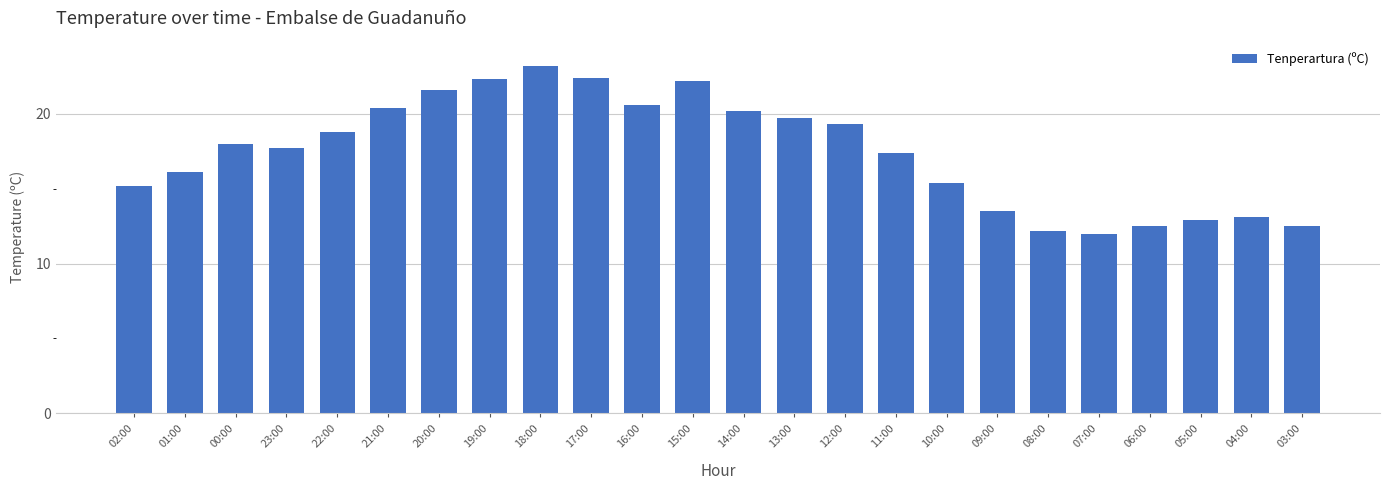

Reading right to left, what are all the values shown in this chart?

12.5	13.1	12.9	12.5	12.0	12.2	13.5	15.4	17.4	19.3	19.7	20.2	22.2	20.6	22.4	23.2	22.3	21.6	20.4	18.8	17.7	18.0	16.1	15.2